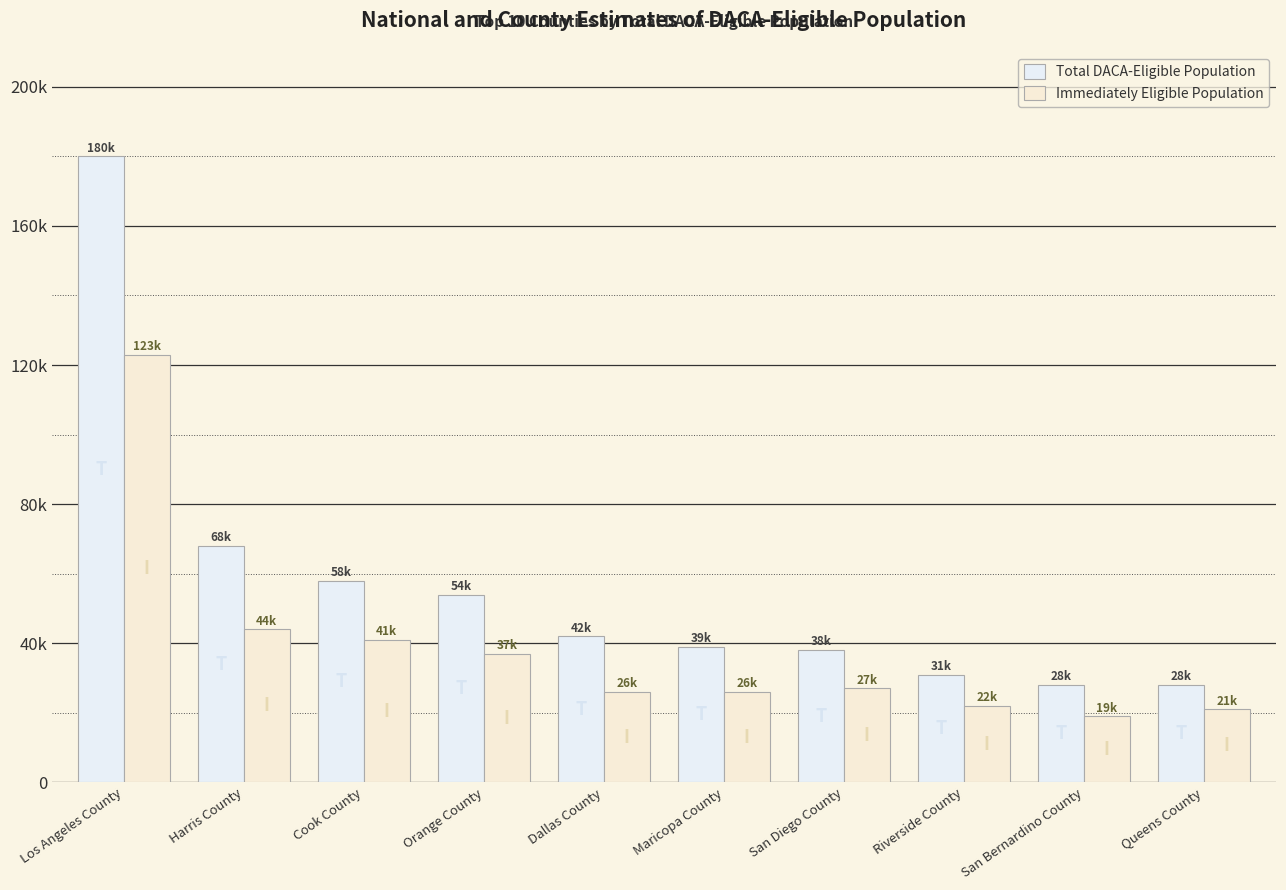

Rank the series by their average value, from highest to lowest.

Total DACA-Eligible Population, Immediately Eligible Population